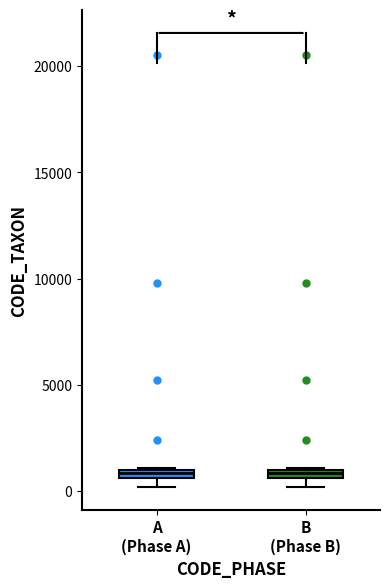

Where is the lower edge of the box for B (Phase B) on the y-axis? The values are not printed on the chart, so give them approximately, as read against the axis.

500